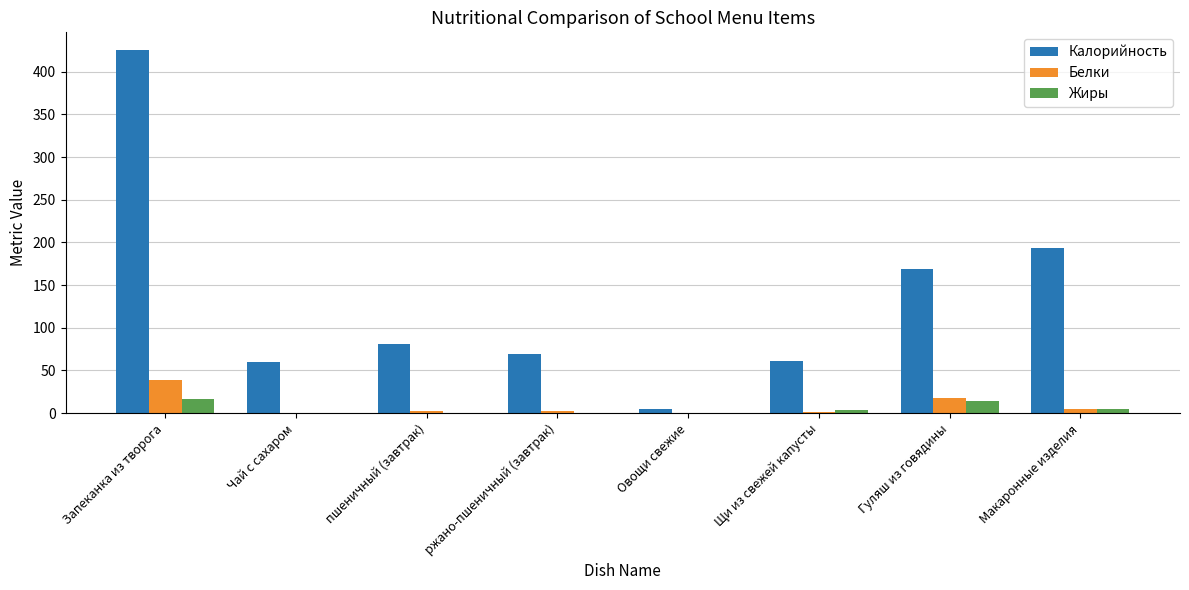

Count the number of data series in this chart.

3